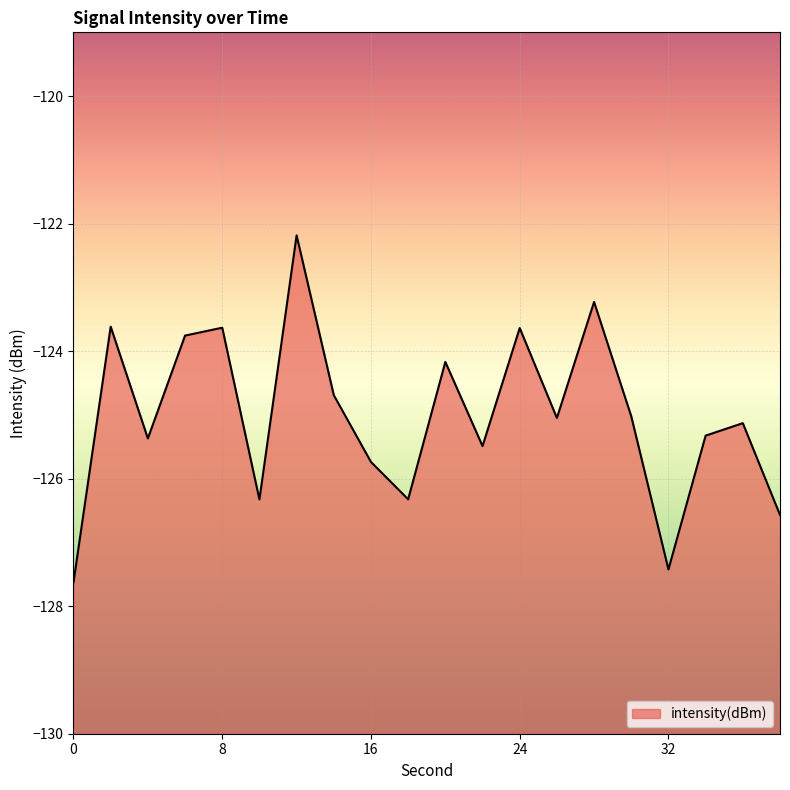

How many values exceed -125?

8